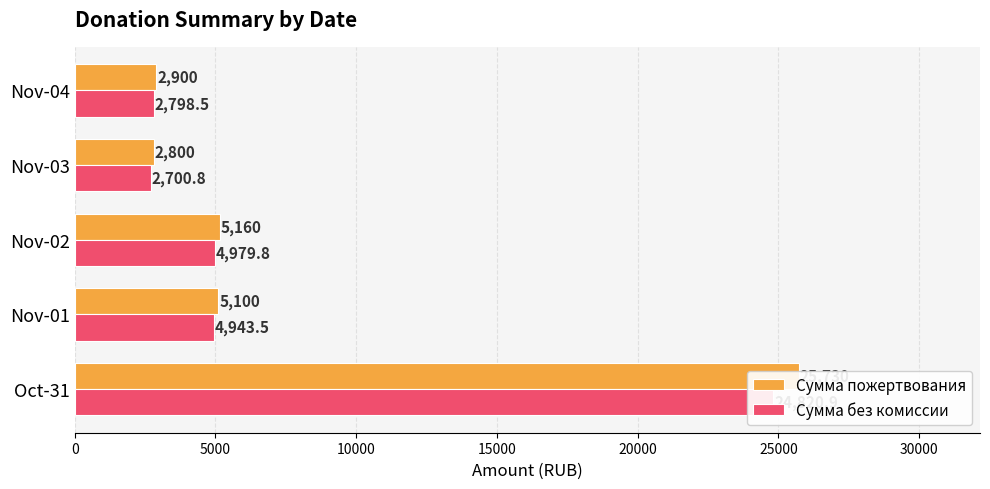

True or false: Сумма без комиссии has a value of 2700.8 at Nov-03.

True